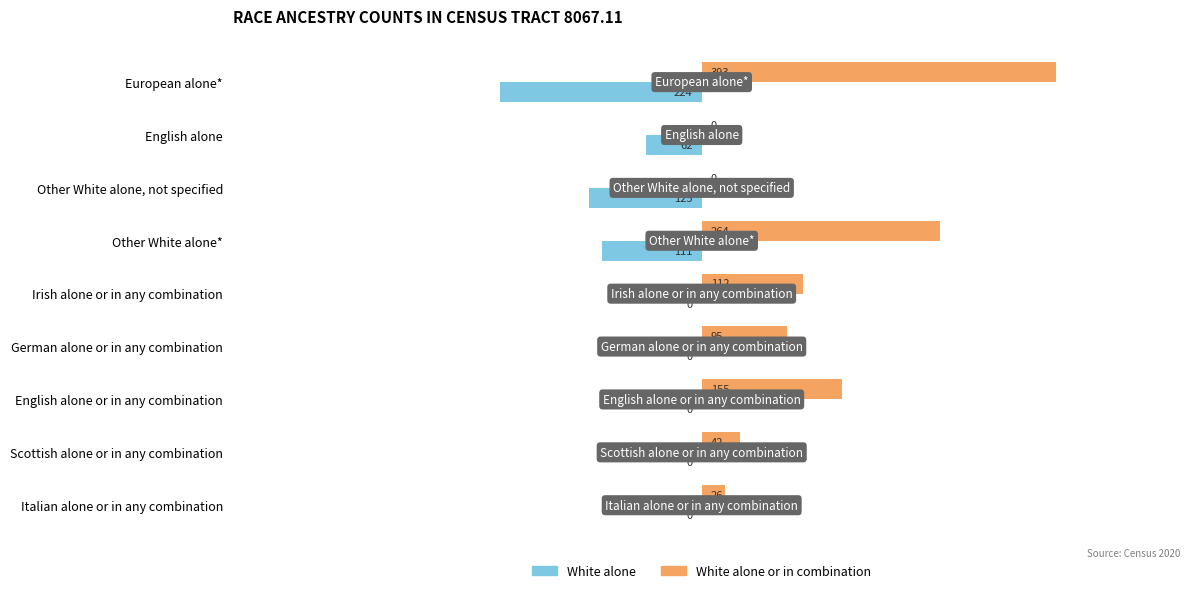

Between Irish alone or in any combination and Italian alone or in any combination, which series saw the biggest shift?

White alone or in combination